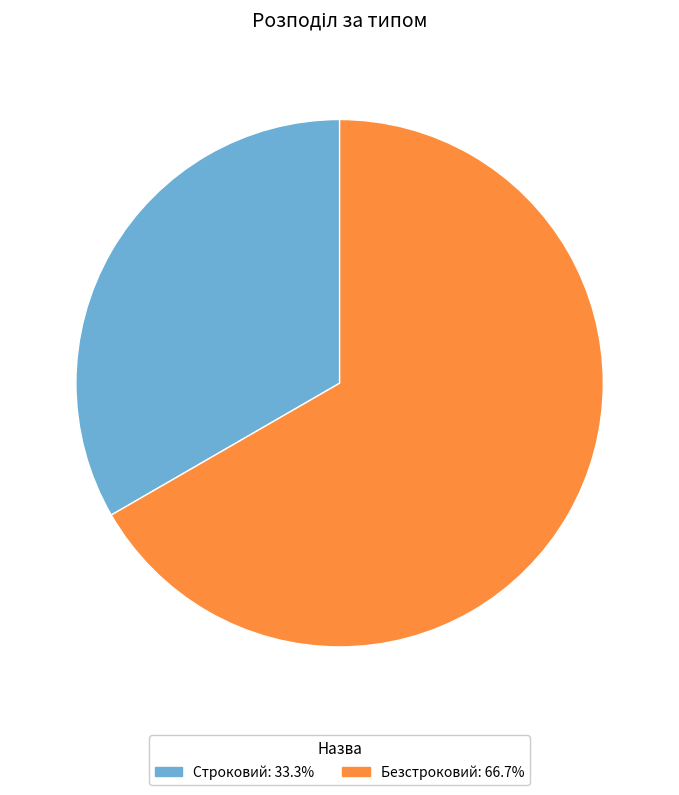

Is it true that Безстроковий is 79% of the pie?

False